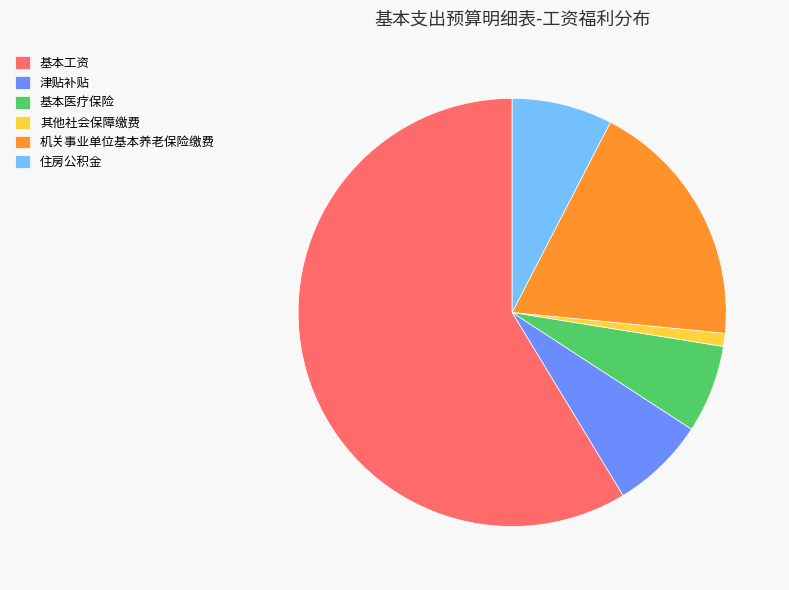

Which category has the smallest portion of the pie?

其他社会保障缴费